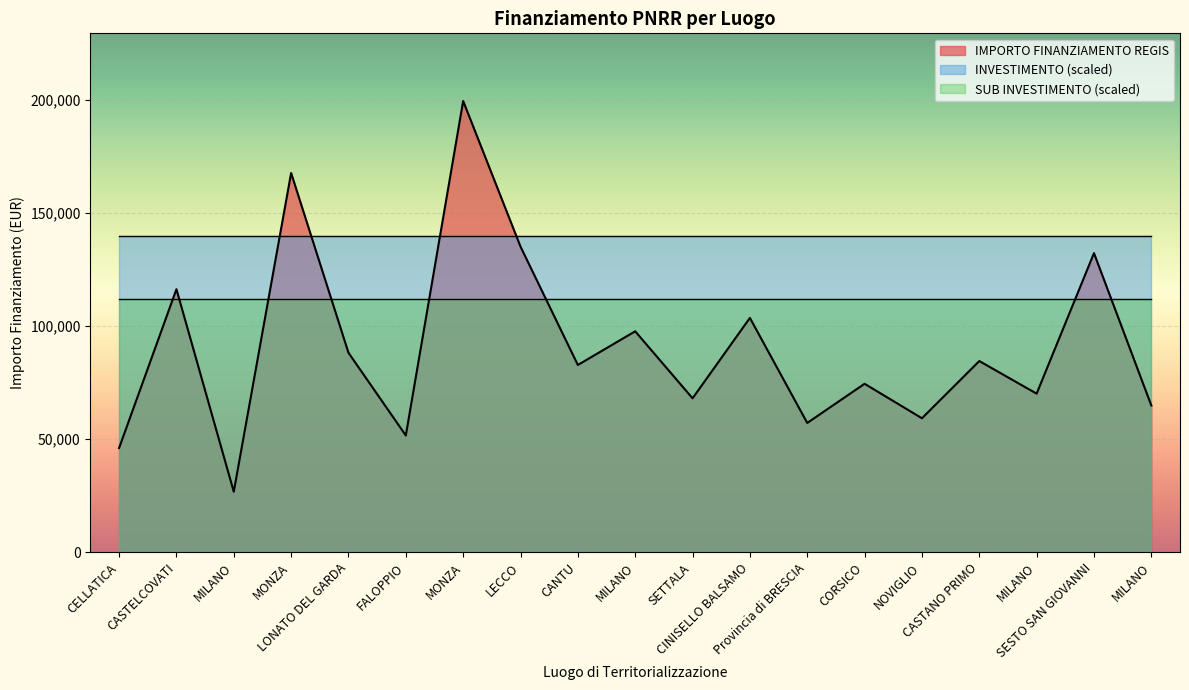

Is it true that SUB INVESTIMENTO equals 0.5 at CINISELLO BALSAMO?

False